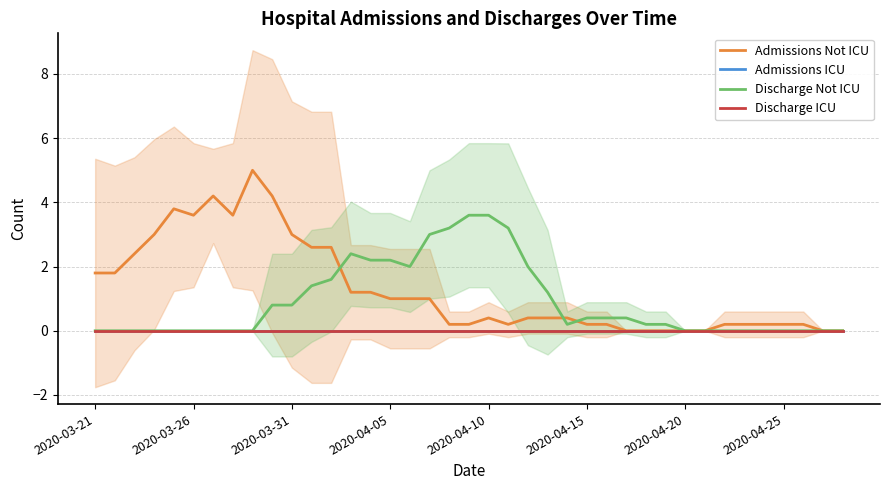

Reading left to right, transcribe all the data shown in this chart.

Admissions Not ICU: 1.8	1.8	2.4	3.0	3.8	3.6	4.2	3.6	5.0	4.2	3.0	2.6	2.6	1.2	1.2	1.0	1.0	1.0	0.2	0.2	0.4	0.2	0.4	0.4	0.4	0.2	0.2	0.0	0.0	0.0	0.0	0.0	0.2	0.2	0.2	0.2	0.2	0.0	0.0
Admissions ICU: 0.0	0.0	0.0	0.0	0.0	0.0	0.0	0.0	0.0	0.0	0.0	0.0	0.0	0.0	0.0	0.0	0.0	0.0	0.0	0.0	0.0	0.0	0.0	0.0	0.0	0.0	0.0	0.0	0.0	0.0	0.0	0.0	0.0	0.0	0.0	0.0	0.0	0.0	0.0
Discharge Not ICU: 0.0	0.0	0.0	0.0	0.0	0.0	0.0	0.0	0.0	0.8	0.8	1.4	1.6	2.4	2.2	2.2	2.0	3.0	3.2	3.6	3.6	3.2	2.0	1.2	0.2	0.4	0.4	0.4	0.2	0.2	0.0	0.0	0.0	0.0	0.0	0.0	0.0	0.0	0.0
Discharge ICU: 0.0	0.0	0.0	0.0	0.0	0.0	0.0	0.0	0.0	0.0	0.0	0.0	0.0	0.0	0.0	0.0	0.0	0.0	0.0	0.0	0.0	0.0	0.0	0.0	0.0	0.0	0.0	0.0	0.0	0.0	0.0	0.0	0.0	0.0	0.0	0.0	0.0	0.0	0.0